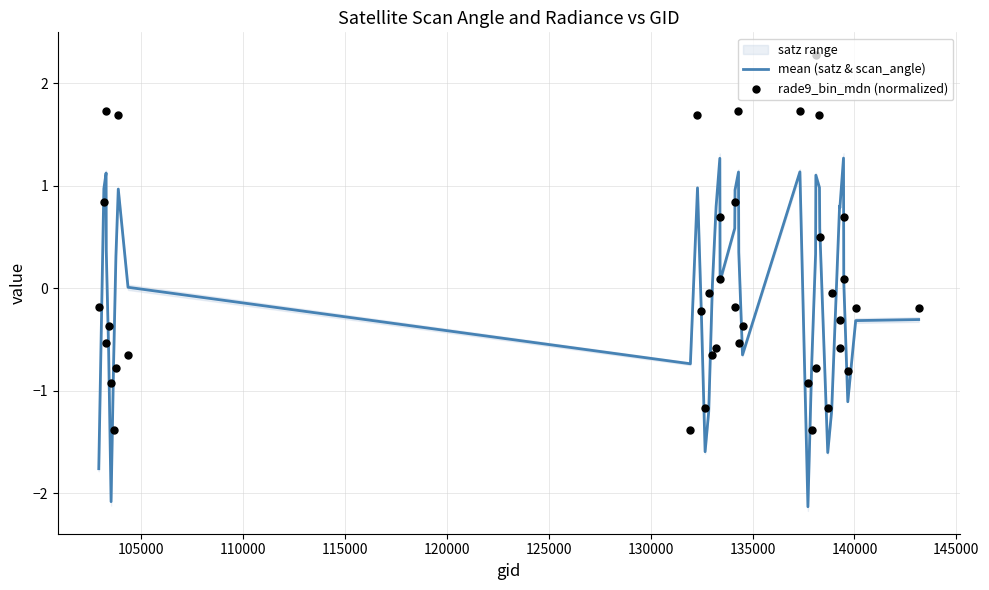

Which series has the largest Y range (max minus min)?

rade9_bin_mdn (normalized)